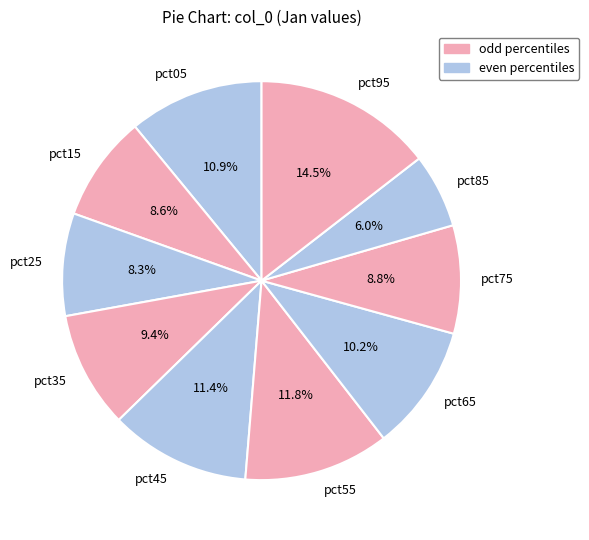

True or false: pct65 accounts for 16% of the total.

False